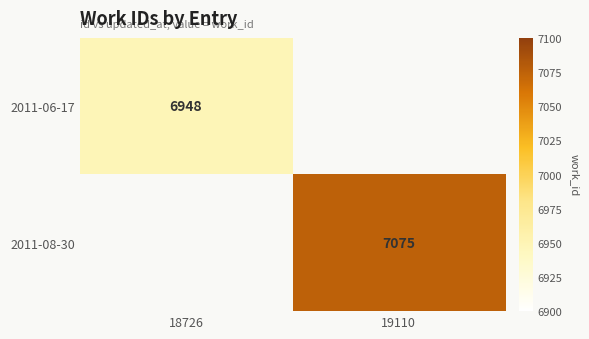

True or false: 2011-06-17 has a value of 6948 at 18726.

True